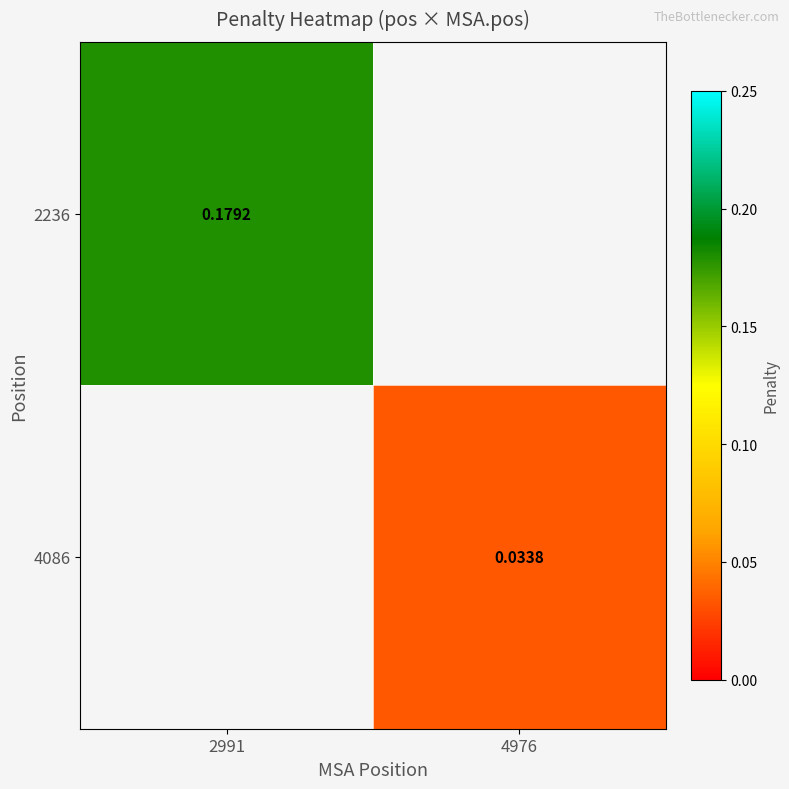

Which has a higher value, 4976 or 2991?

2991